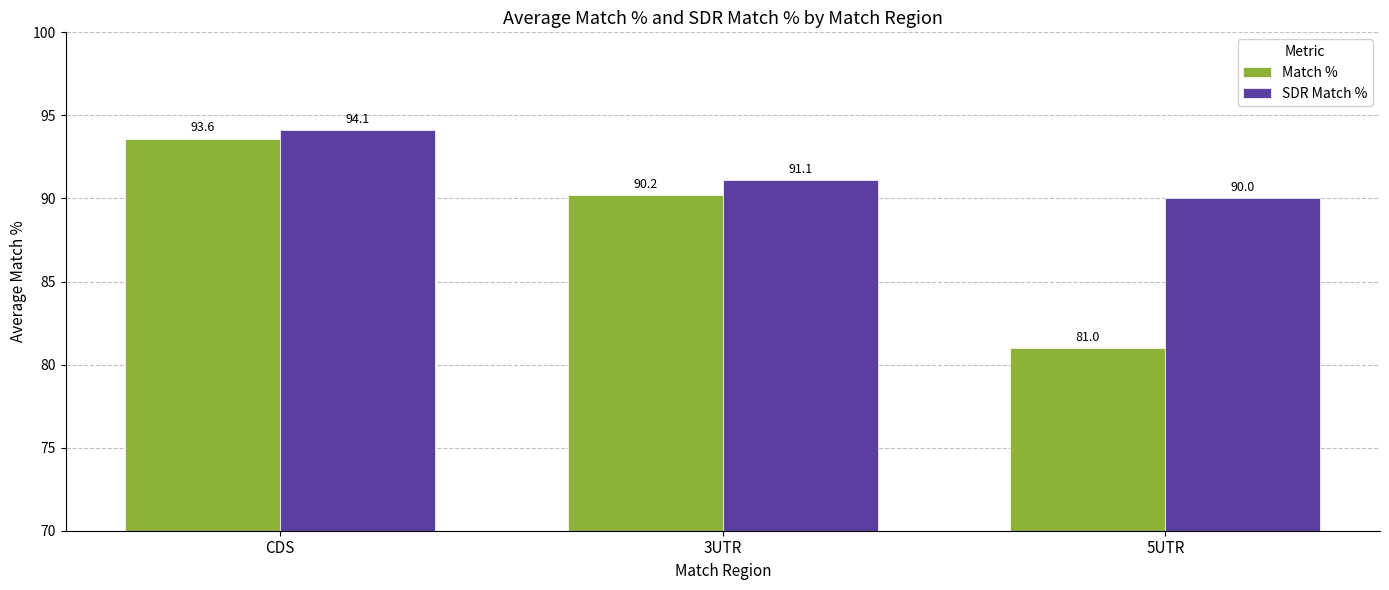

True or false: SDR Match % has a value of 91.1 at 3UTR.

True